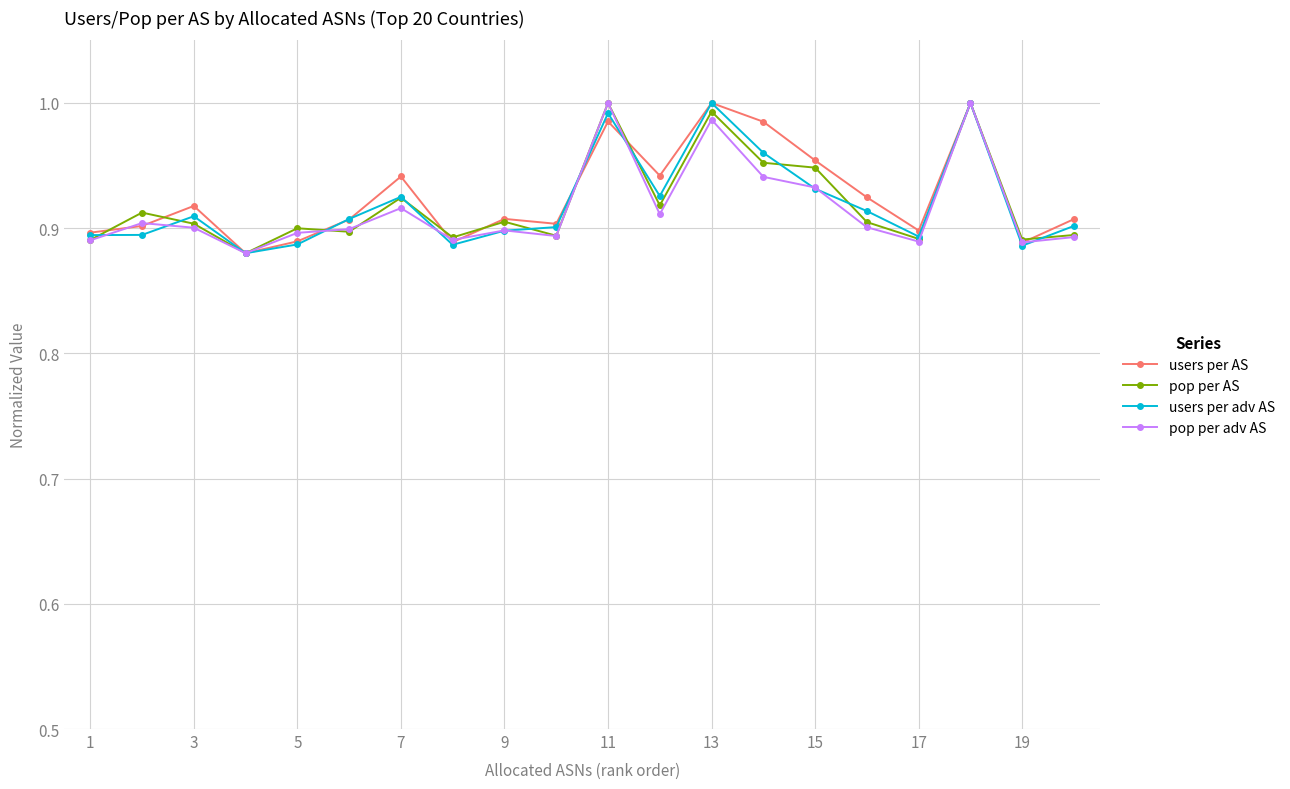

At how many categories does at least one series exceed 0?

20